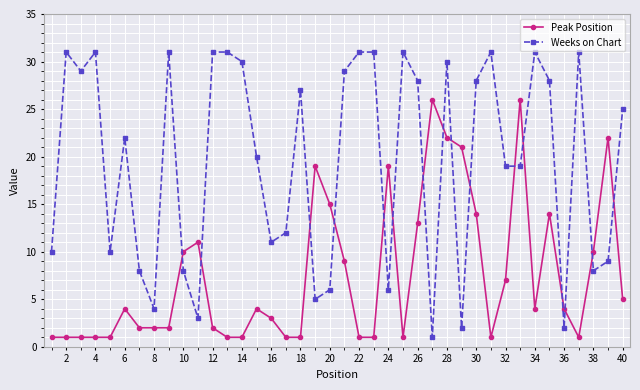

How many data points does each series have?

40